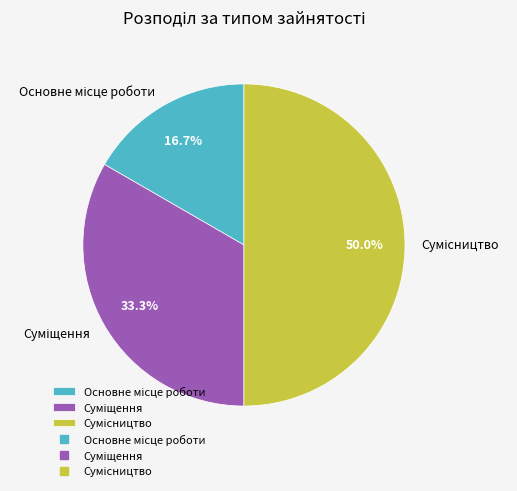

How many slices are in this pie chart?

3